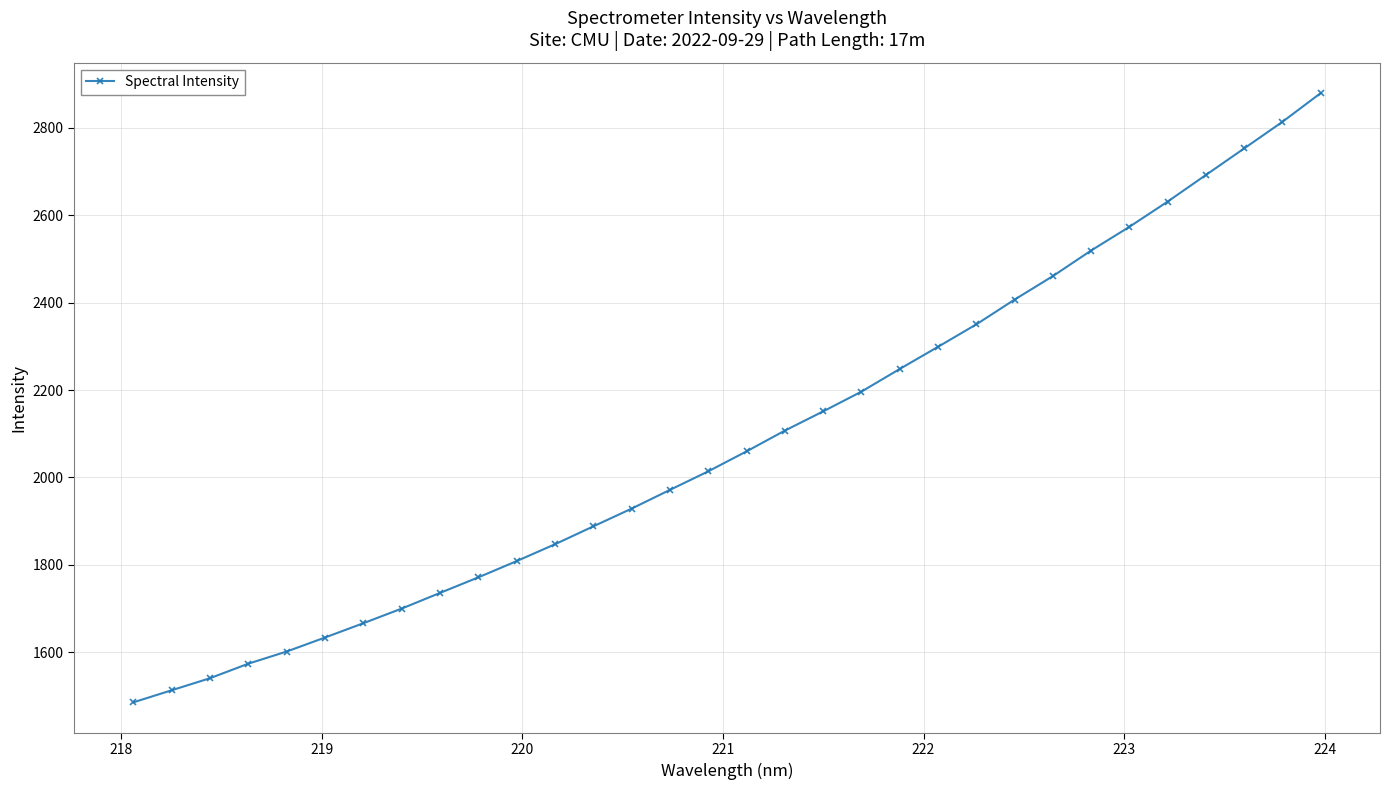

What is the difference between the second highest and second lowest values?

1299.8